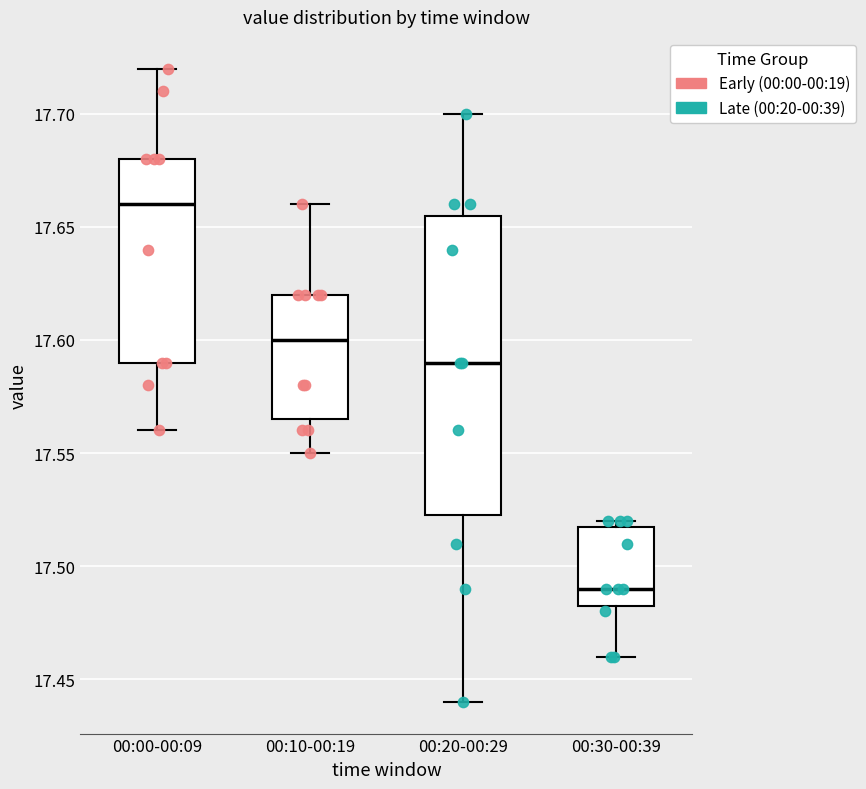

Where is the upper edge of the box for 00:10-00:19 on the y-axis? The values are not printed on the chart, so give them approximately, as read against the axis.

17.620